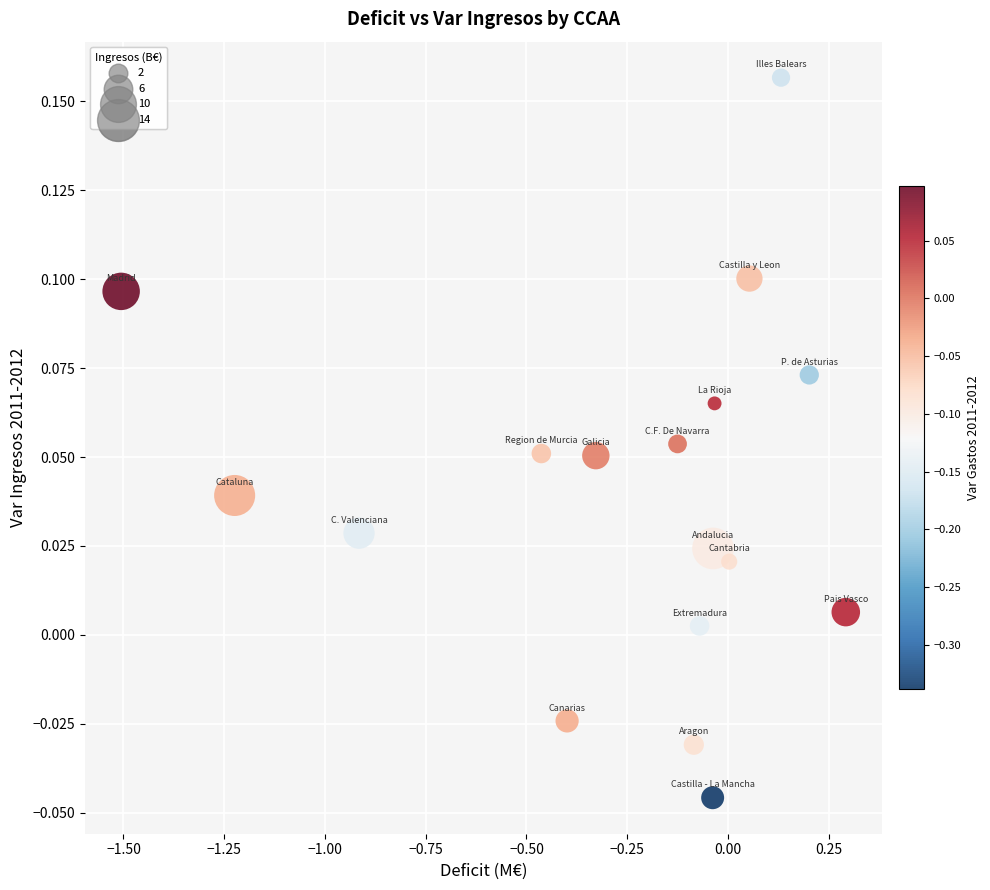

What is the range of X values (max minus min)?

1.8